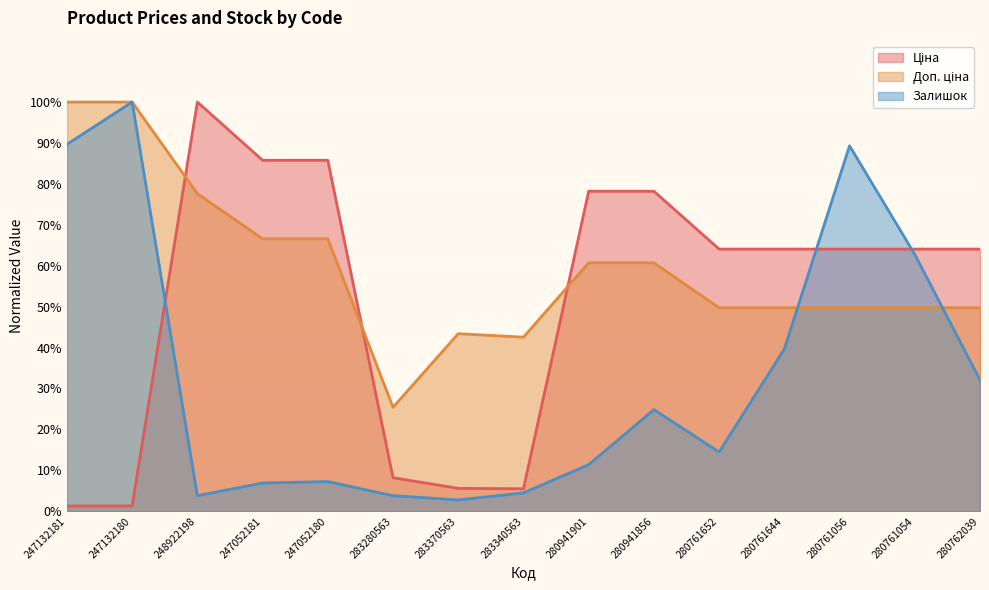

Rank the series by their average value, from lowest to highest.

Залишок, Ціна, Доп. ціна